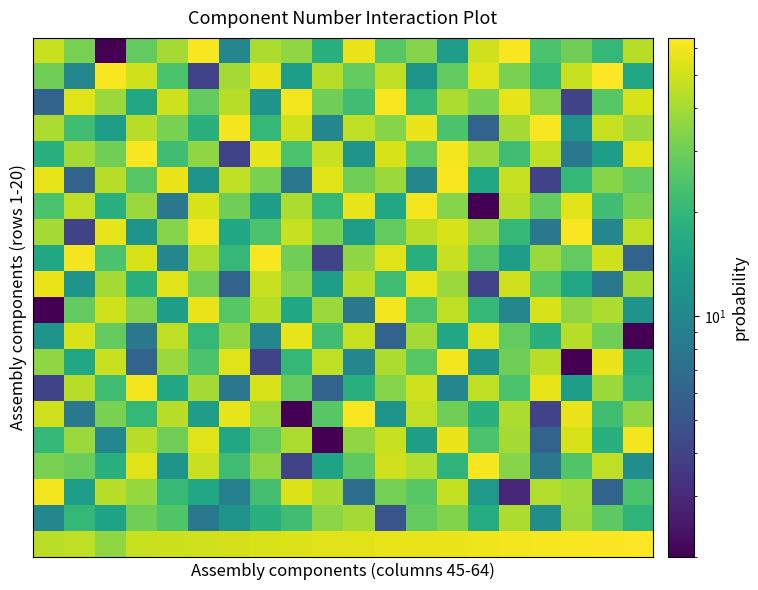

Which category has the lowest value across all series?

9